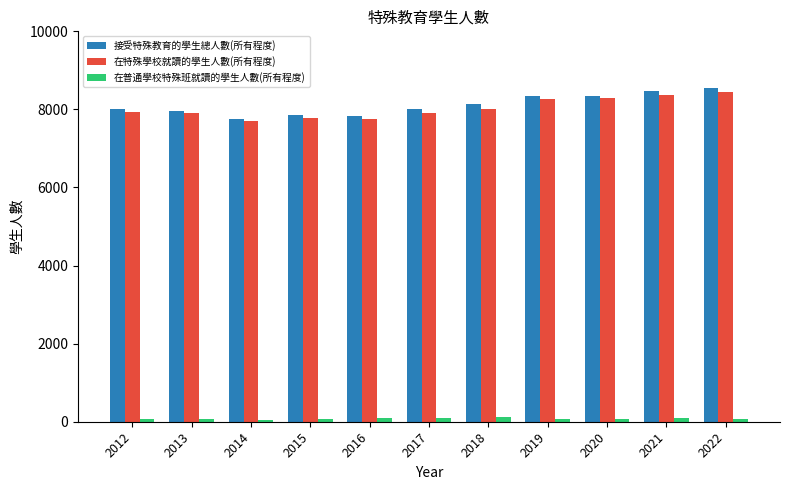

The 在特殊學校就讀的學生人數(所有程度) series shows 7770 at 2015. True or false?

True